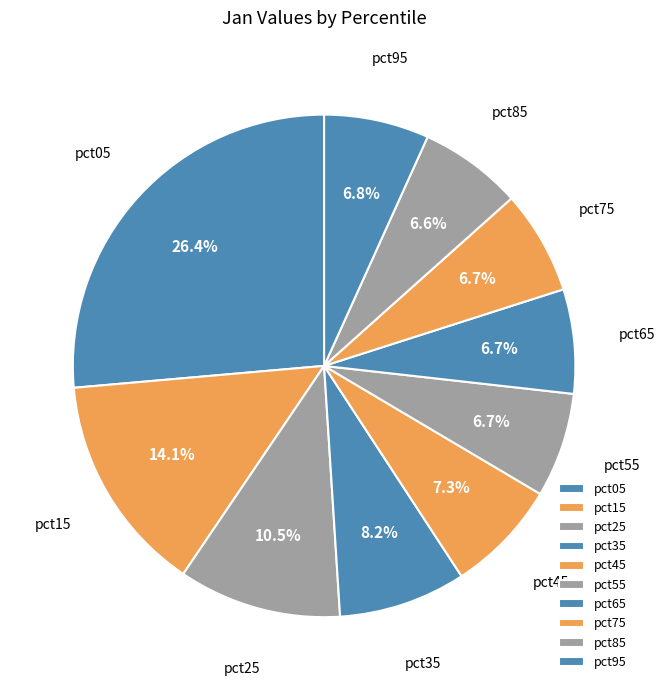

How many slices are in this pie chart?

10